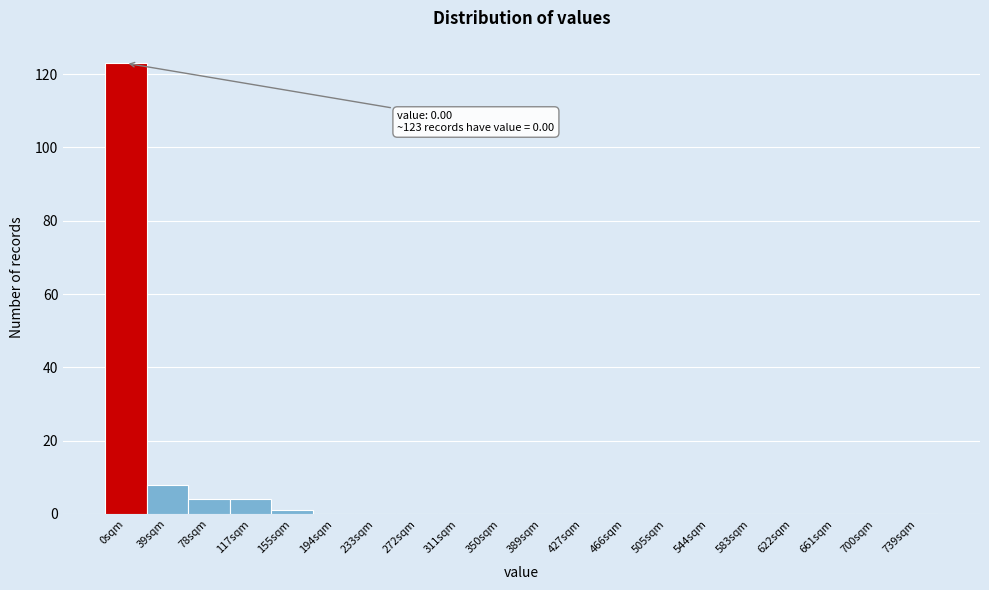

Reading left to right, list all the values displayed in this chart.

0sqm=123	39sqm=8	78sqm=4	117sqm=4	155sqm=1	194sqm=0	233sqm=0	272sqm=0	311sqm=0	350sqm=0	389sqm=0	427sqm=0	466sqm=0	505sqm=0	544sqm=0	583sqm=0	622sqm=0	661sqm=0	700sqm=0	739sqm=0